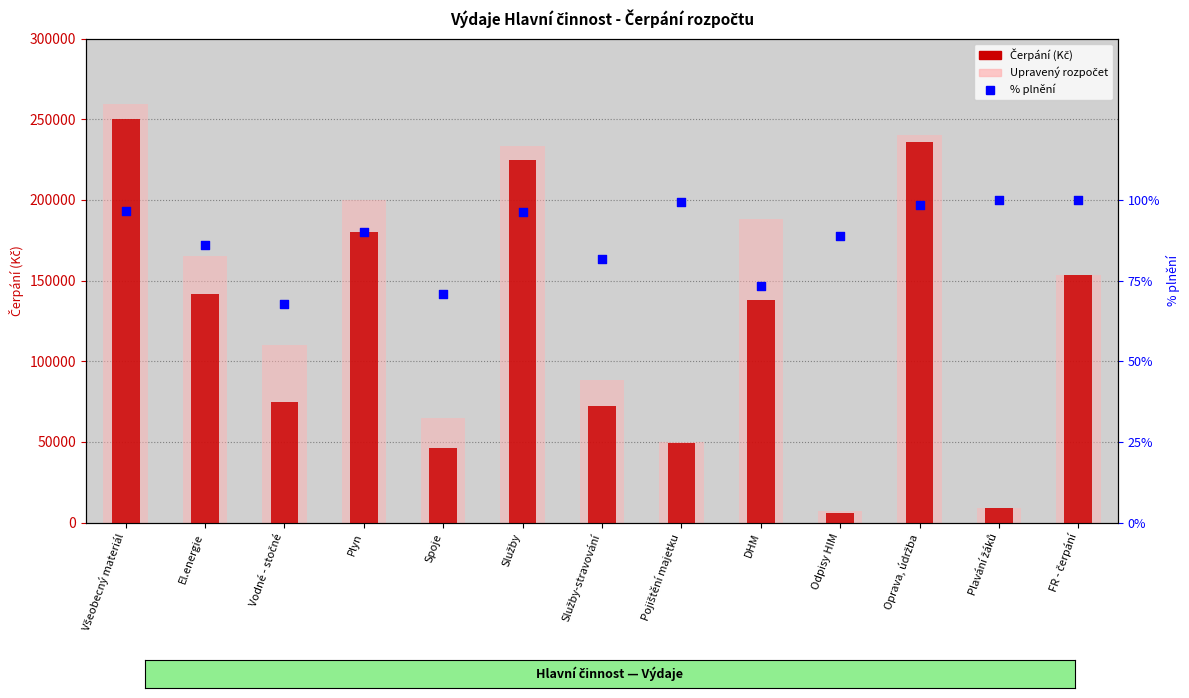

Is the value of Upravený rozpočet at Plyn greater than the value of % plnění at Všeobecný materiál?

Yes